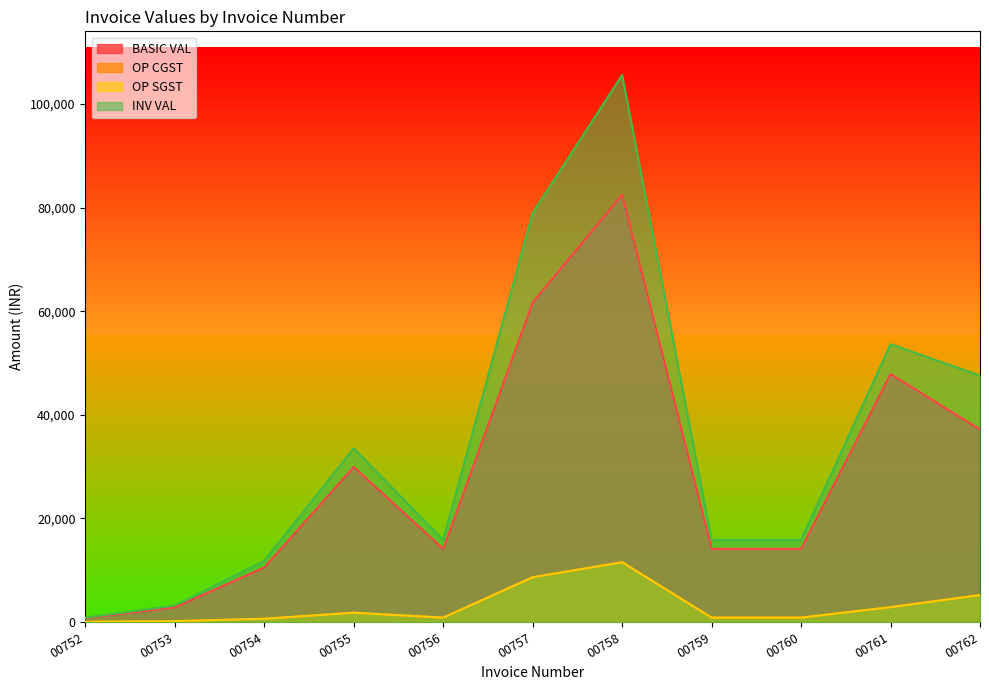

How many lines are shown in the chart?

4